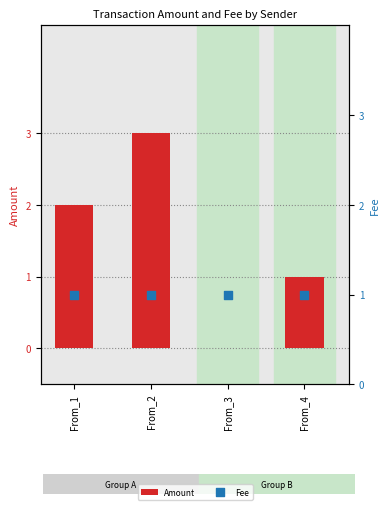

What are all the series names shown in the legend?

Amount, Fee